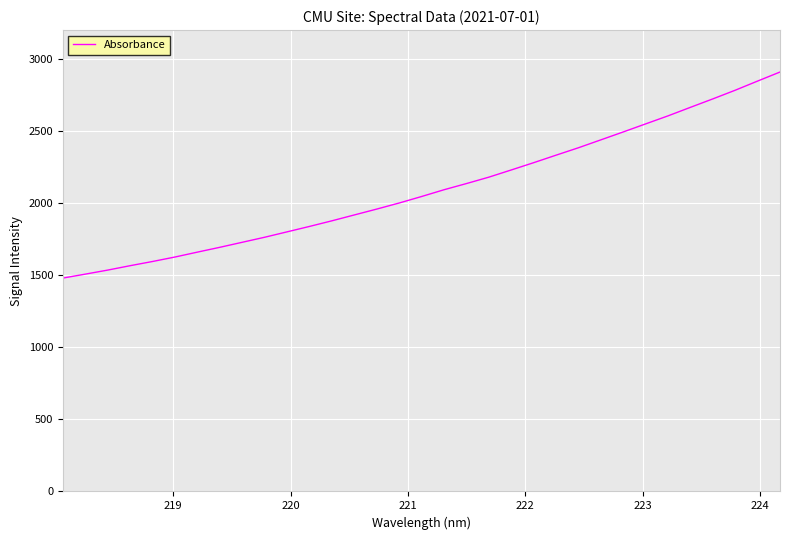

What is the minimum value shown in the chart?

1479.2